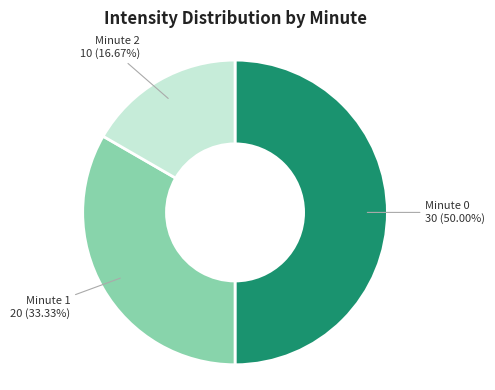

What portion of the pie excludes Minute 1?

66.7%